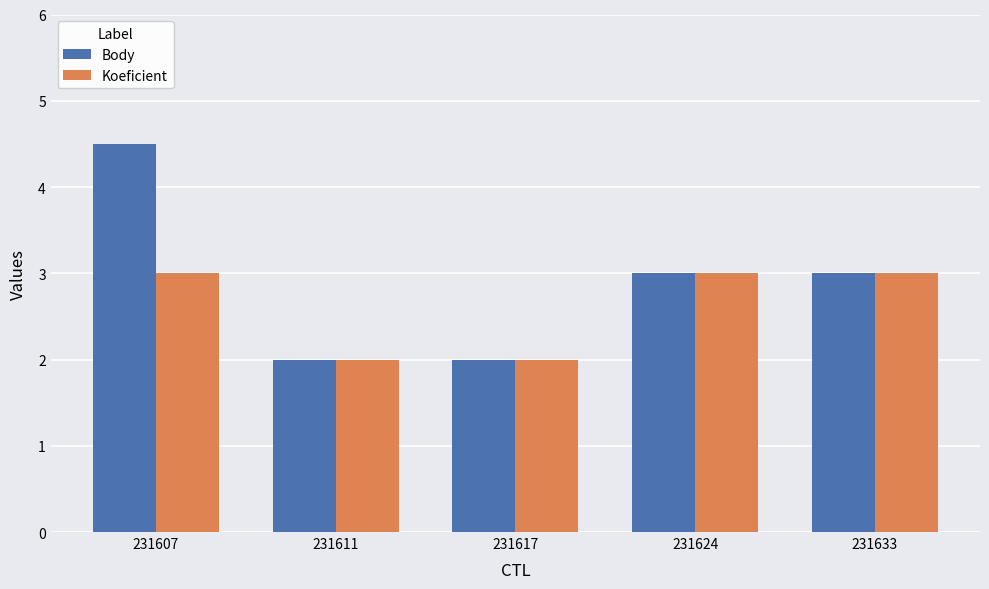

Rank the series by their maximum value, from highest to lowest.

Body, Koeficient